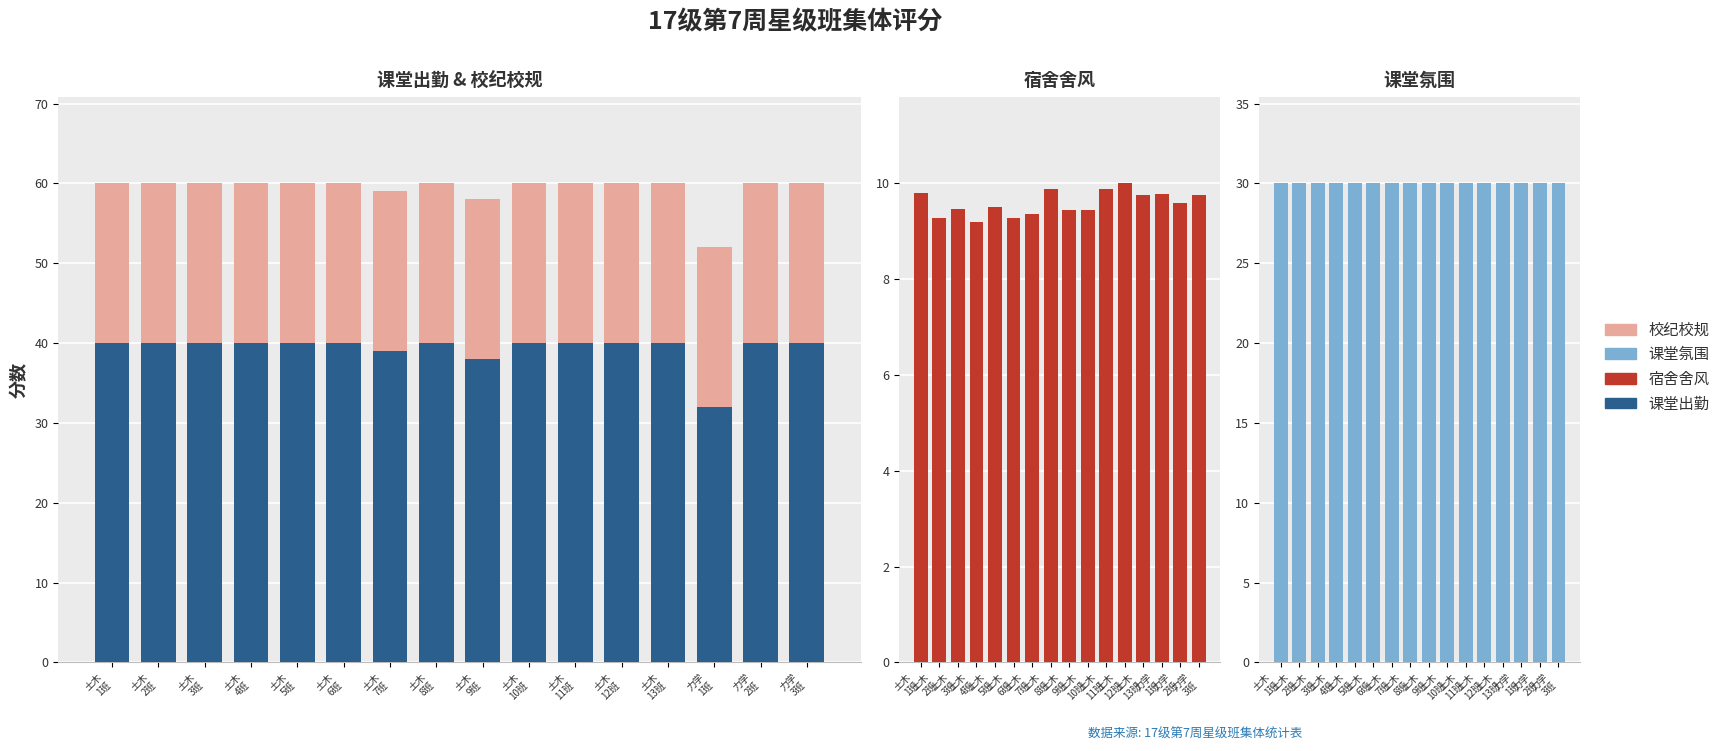

Which series has the widest spread of values?

课堂出勤